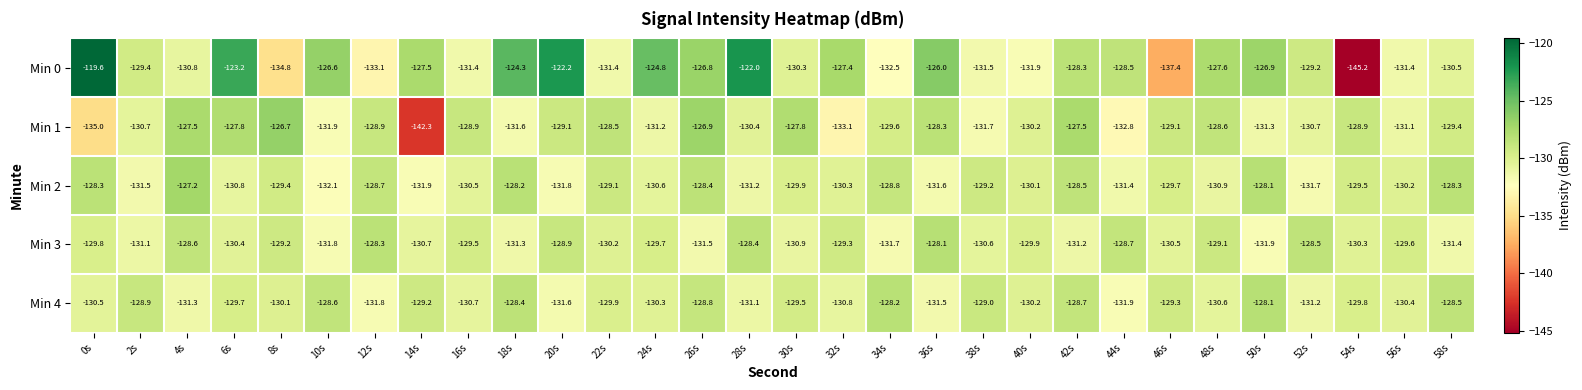

True or false: Min 4 has a value of -129.3 at 46s.

True